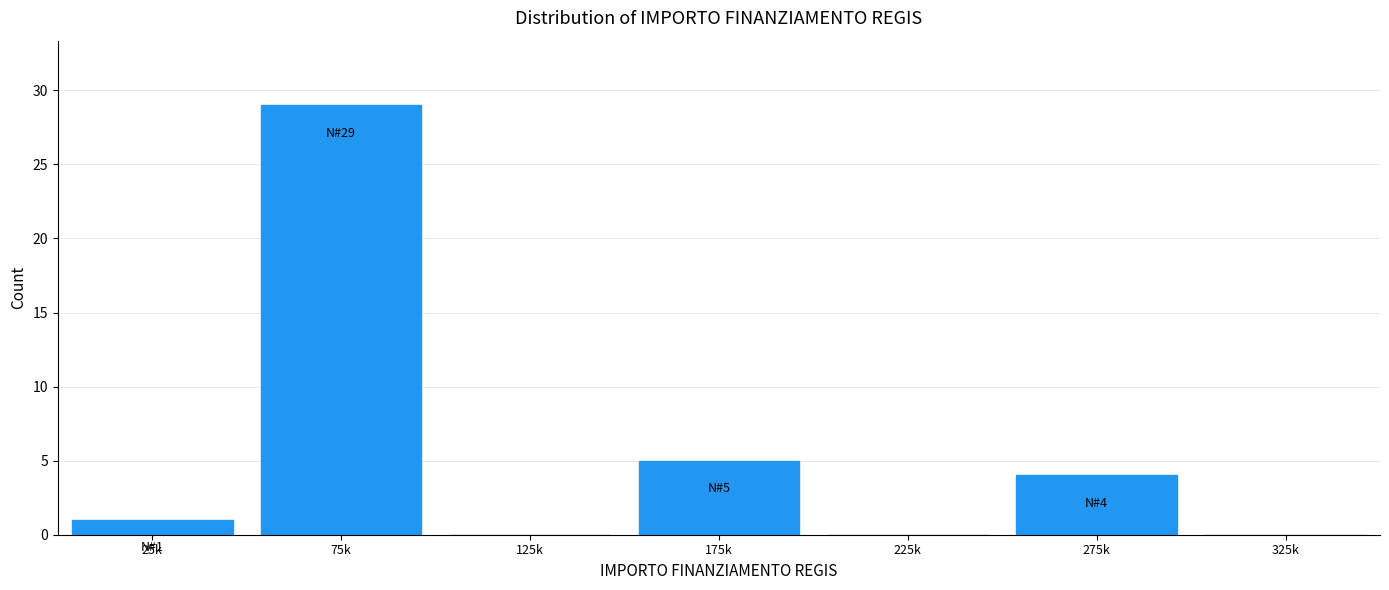

Reading left to right, transcribe all the data shown in this chart.

25k=1	75k=29	125k=0	175k=5	225k=0	275k=4	325k=0